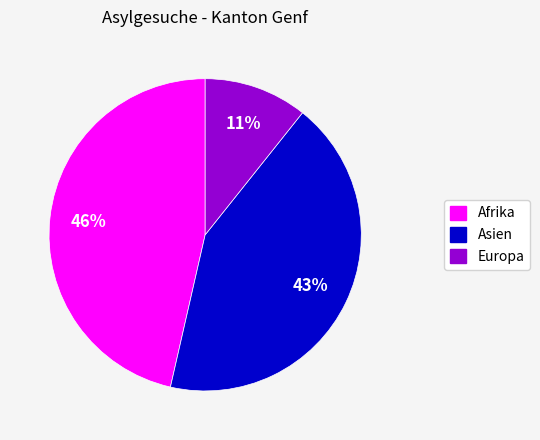

Which slice is the smallest?

Europa